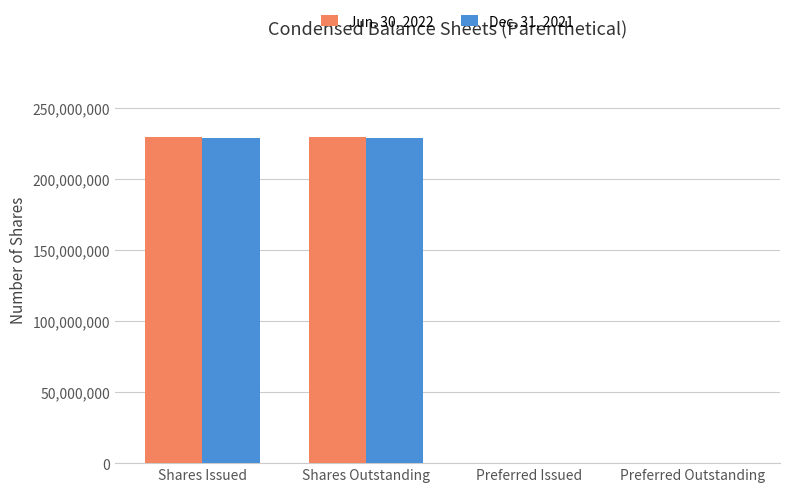

Between Shares Outstanding and Preferred Issued, which series saw the biggest shift?

Jun. 30, 2022